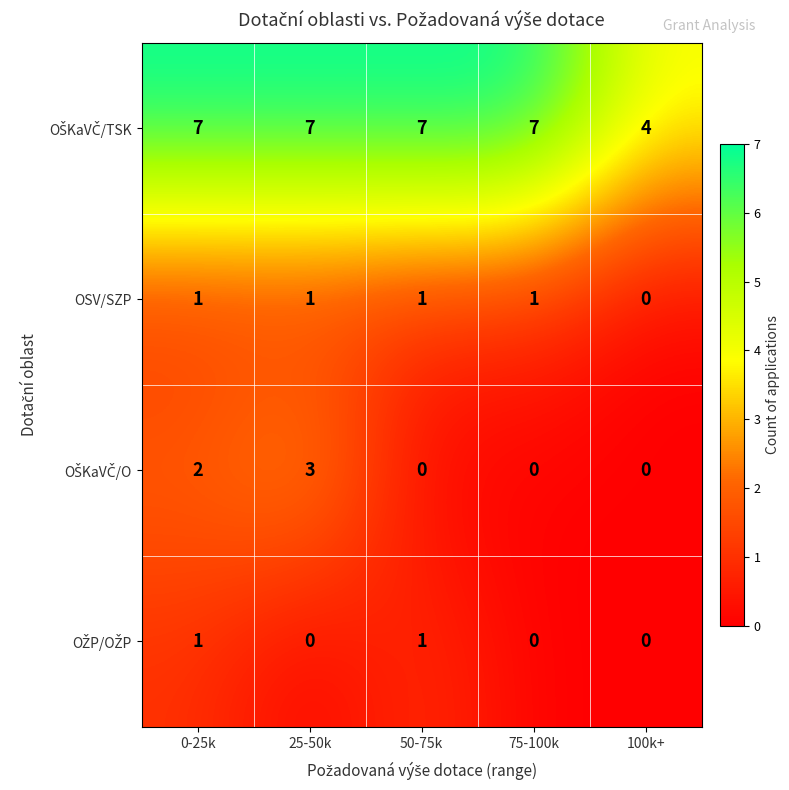

Count the number of categories in the chart.

5